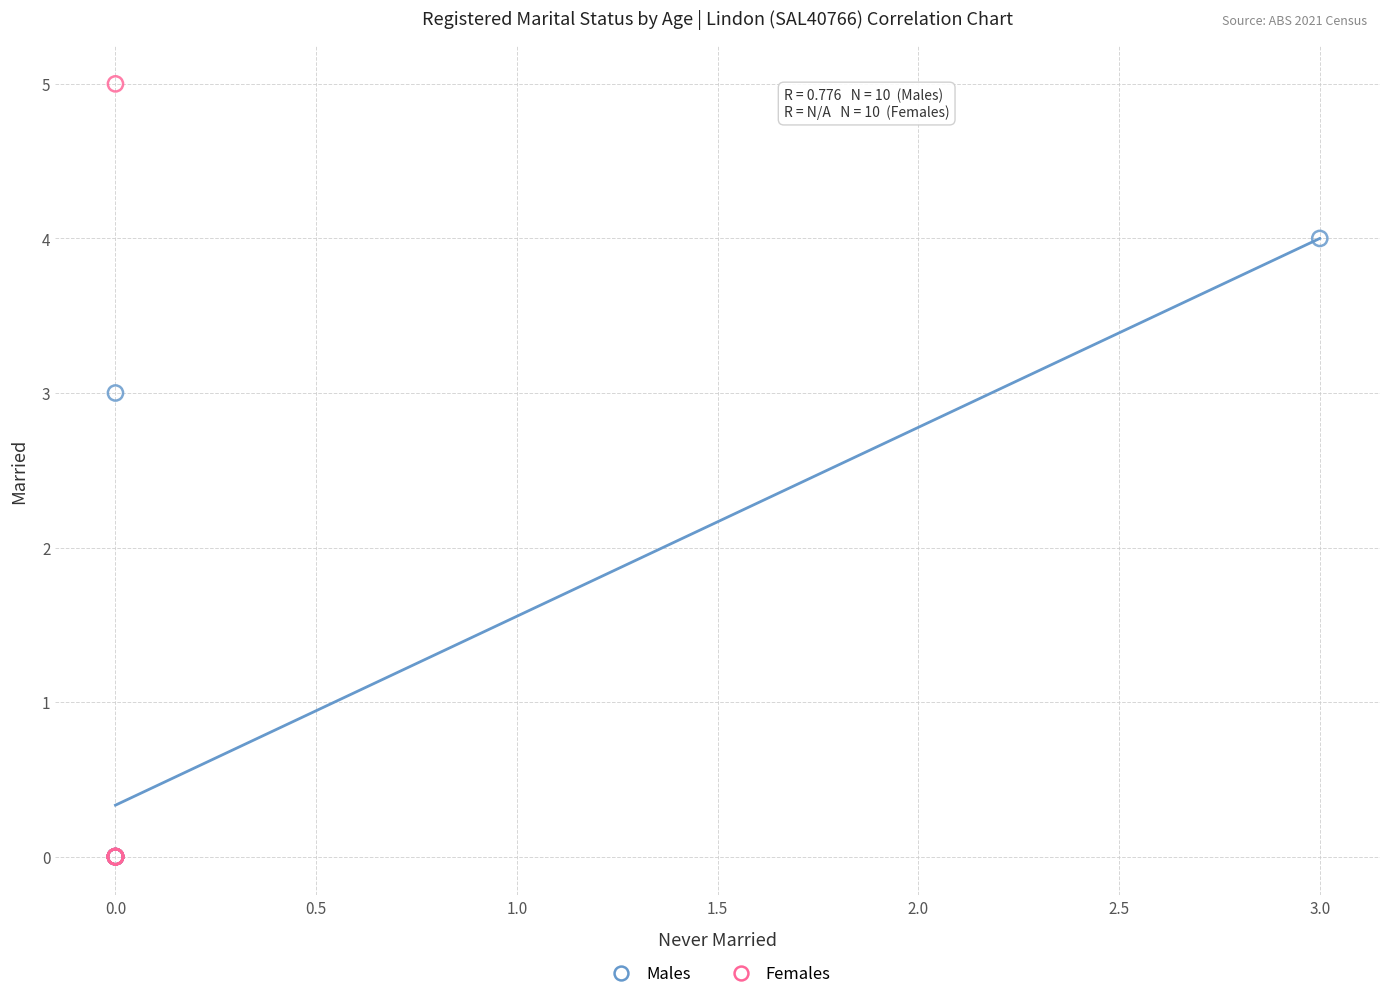

Which series reaches the maximum Y coordinate?

Females